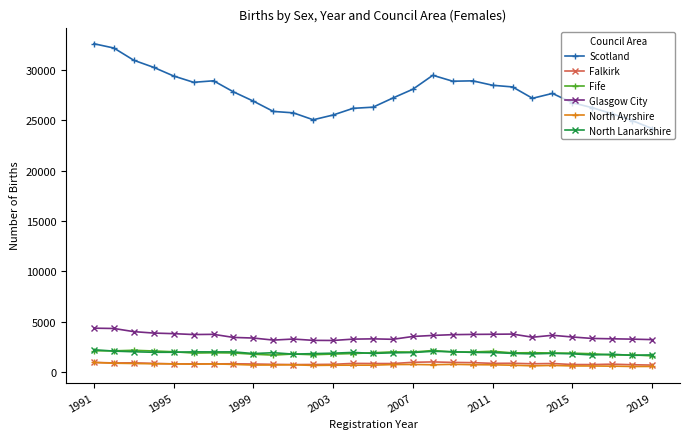

What is the minimum value for North Lanarkshire?

1644